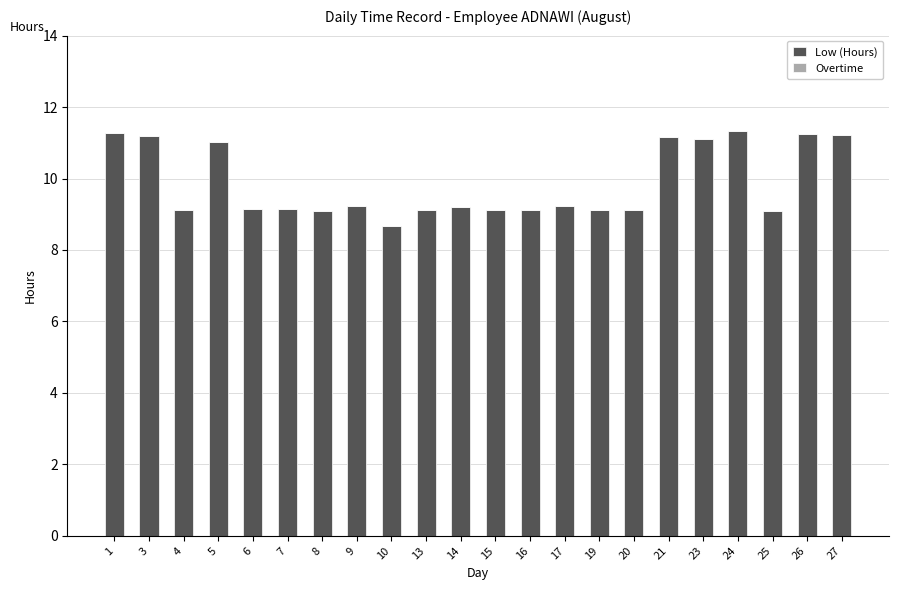

Are the bars horizontal?

No